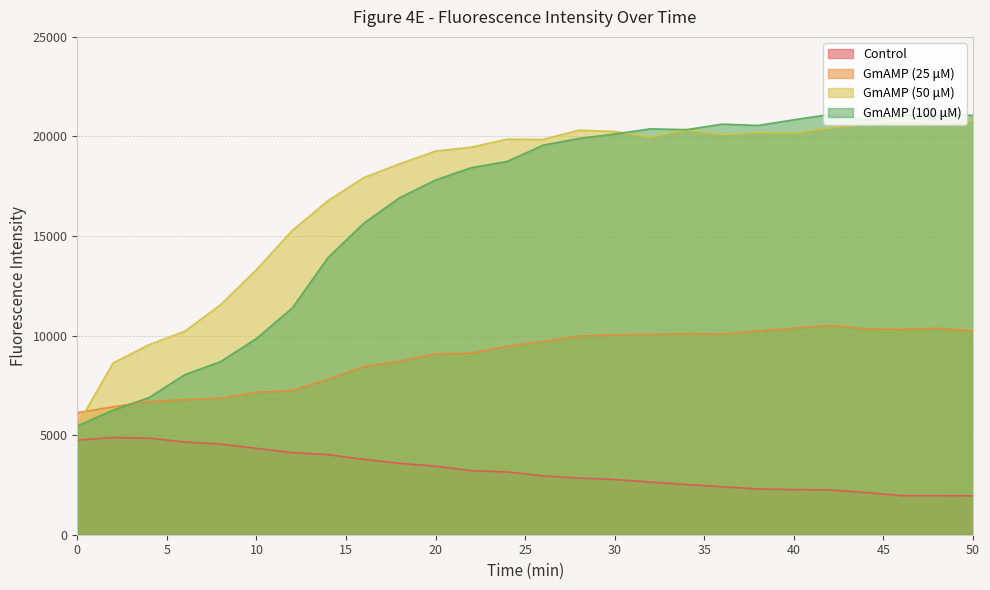

What is the minimum value for Control?

1953